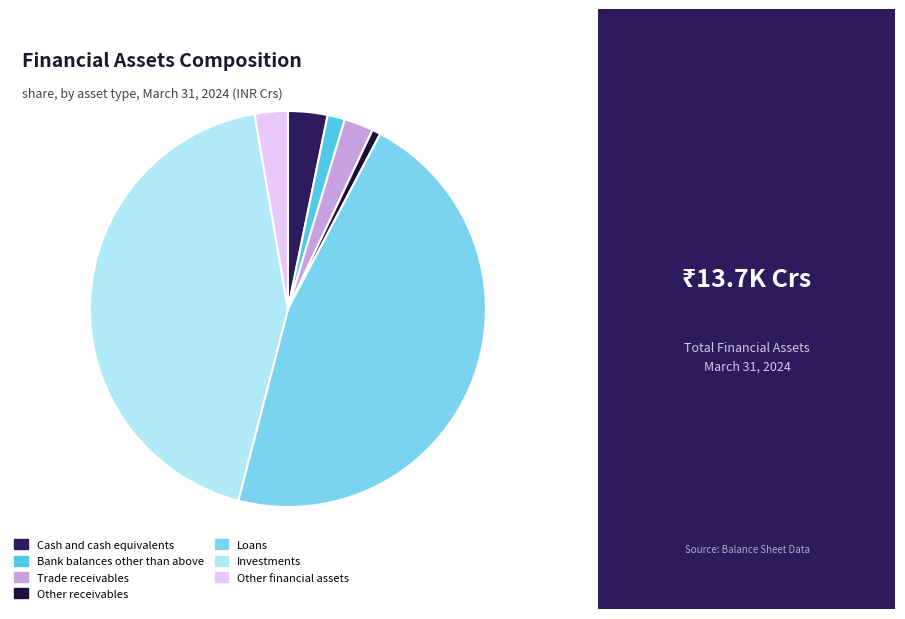

Is the sum of Loans and Other financial assets greater than half?

No